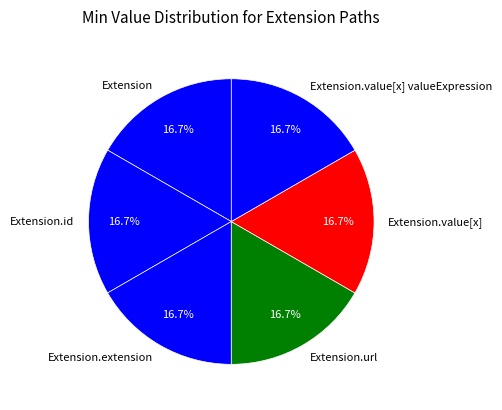

Is there a majority slice in this chart?

No